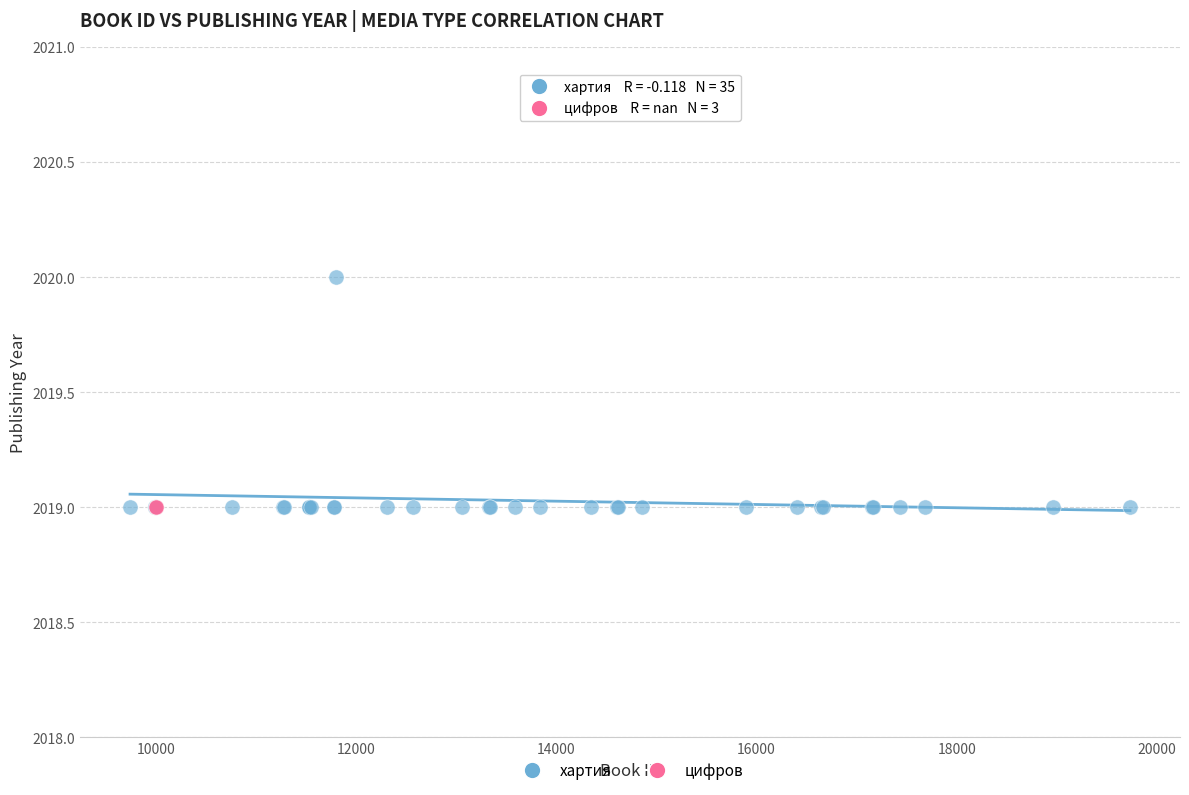

Which series reaches the maximum Y coordinate?

хартия